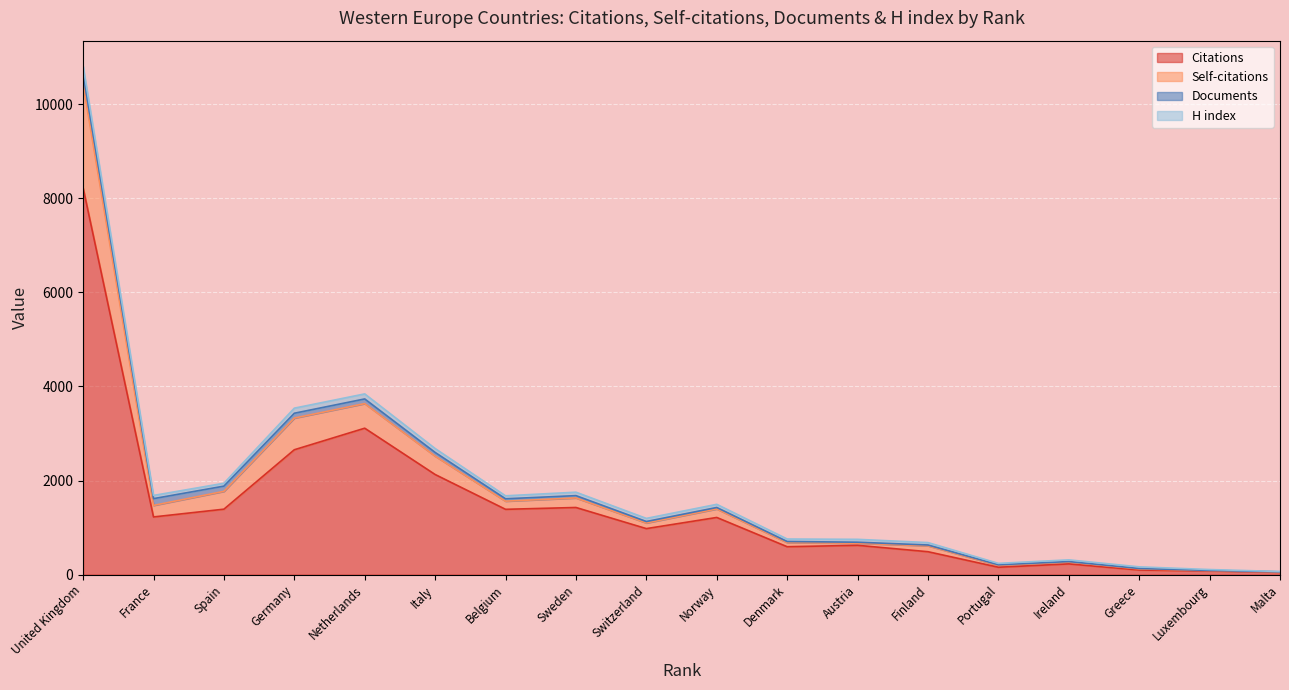

What is the average value of the Citations series?

1447